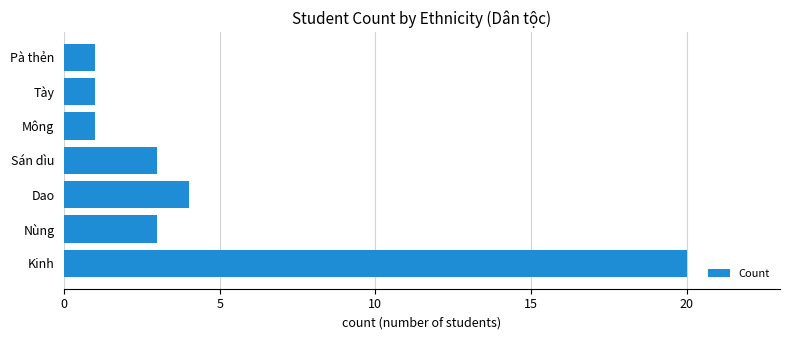

How many data points does each series have?

7